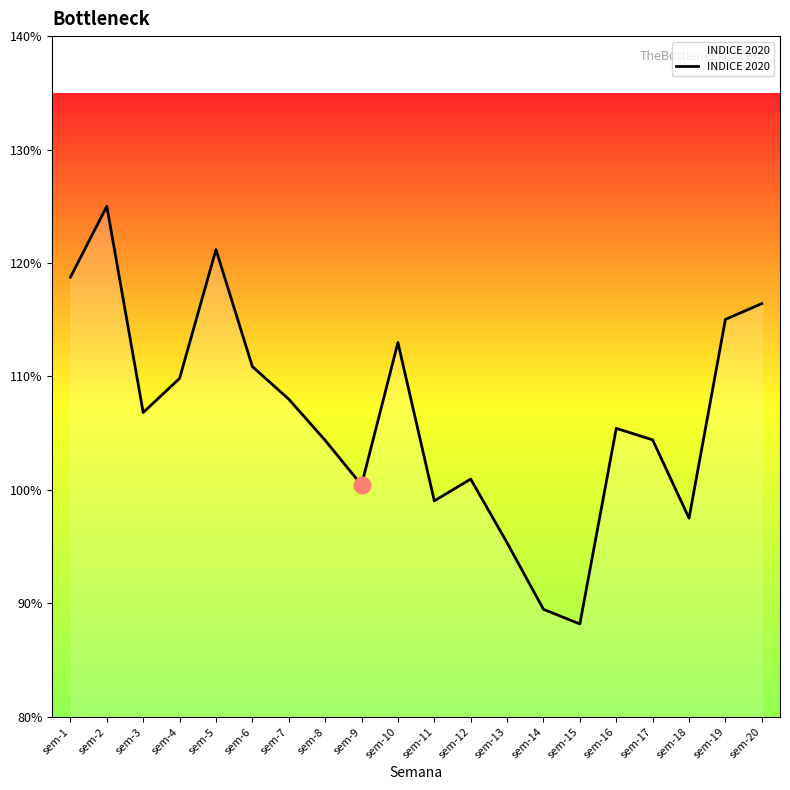

Between sem-18 and sem-5, which is larger?

sem-5